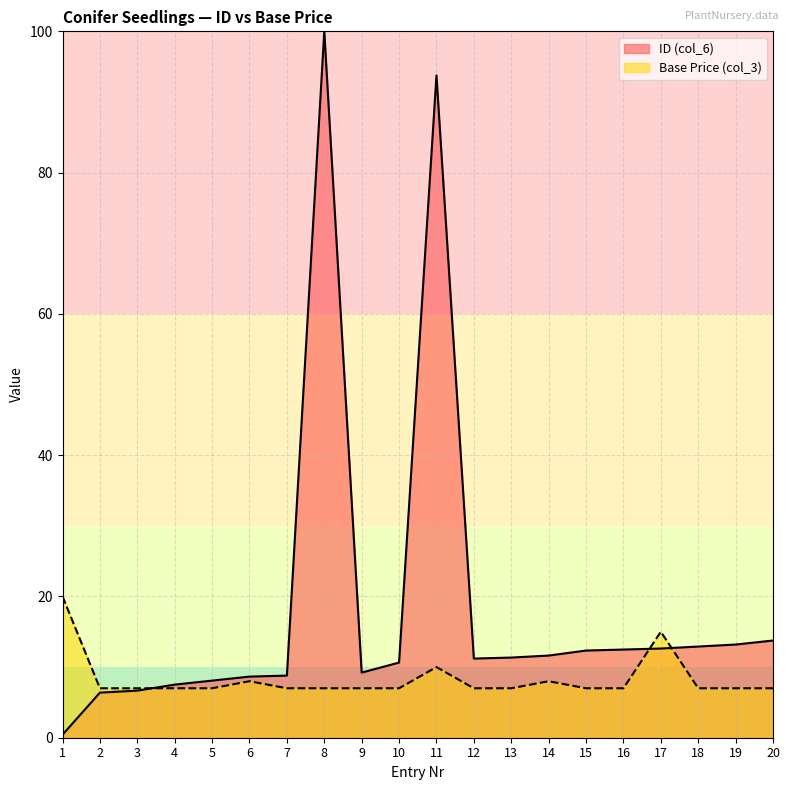

The ID (col_6) series shows 10.8 at 2. True or false?

False